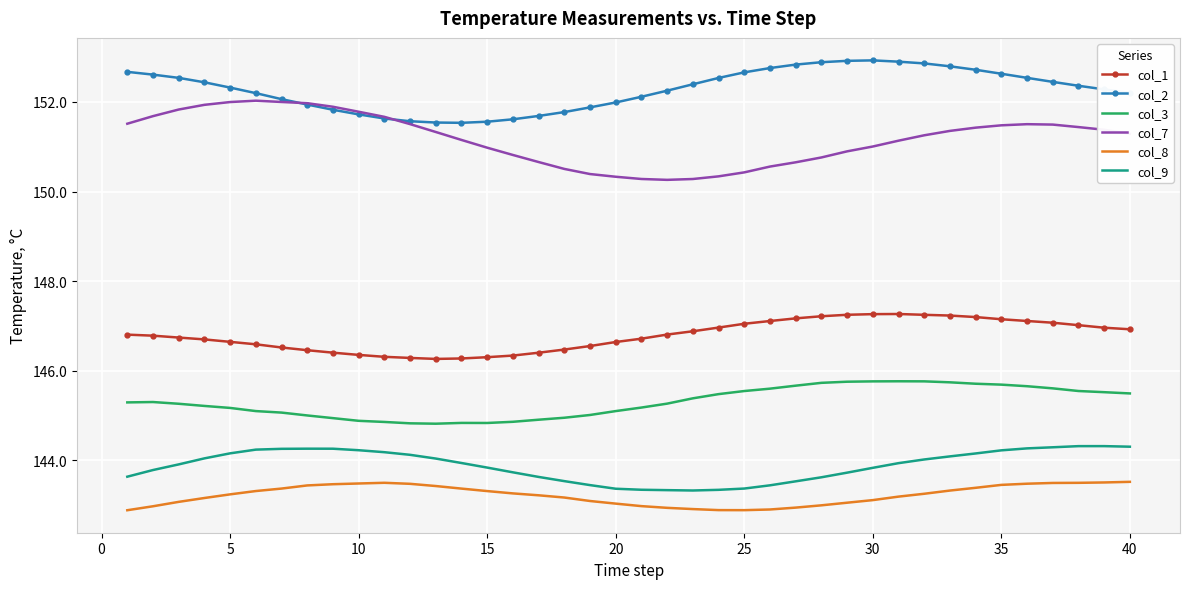

True or false: col_8 and col_2 intersect in this chart.

False